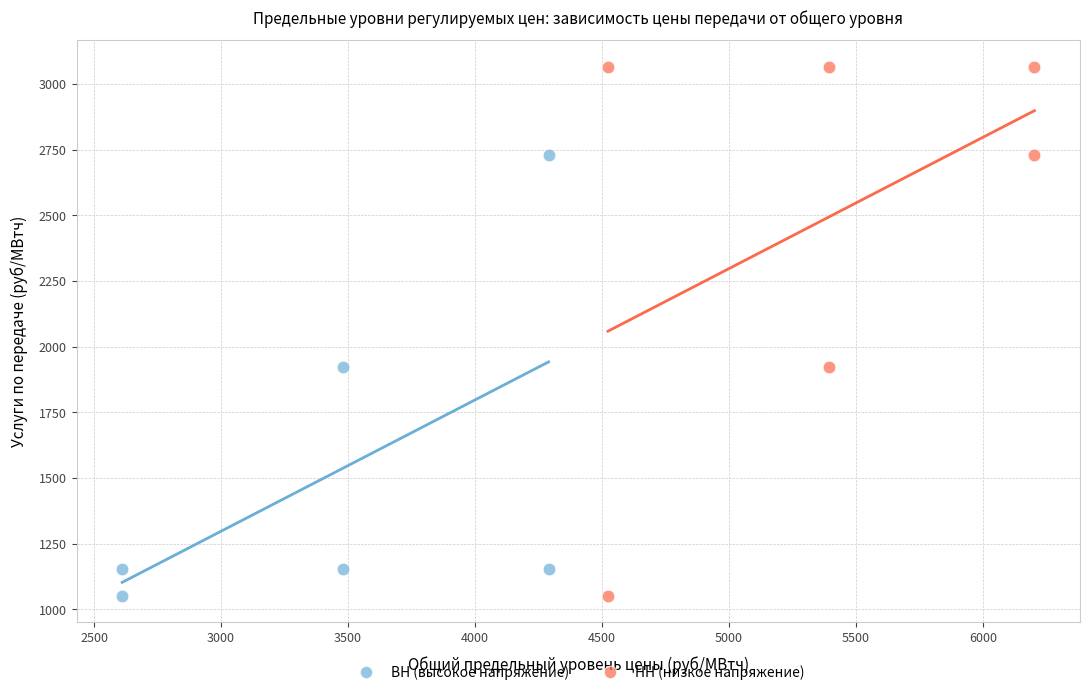

What are all the series names shown in the legend?

ВН (высокое напряжение), НН (низкое напряжение)